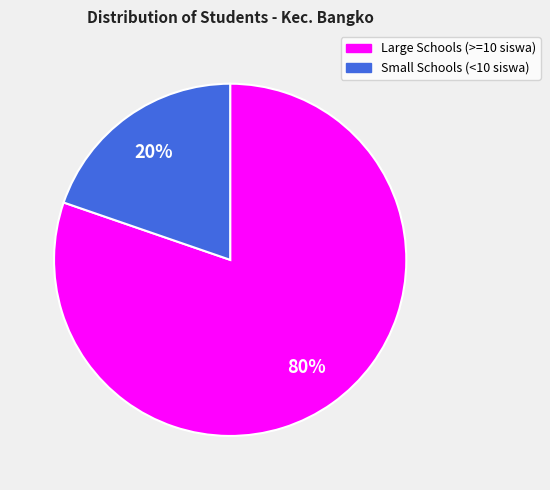

Does any single category account for the majority?

Yes